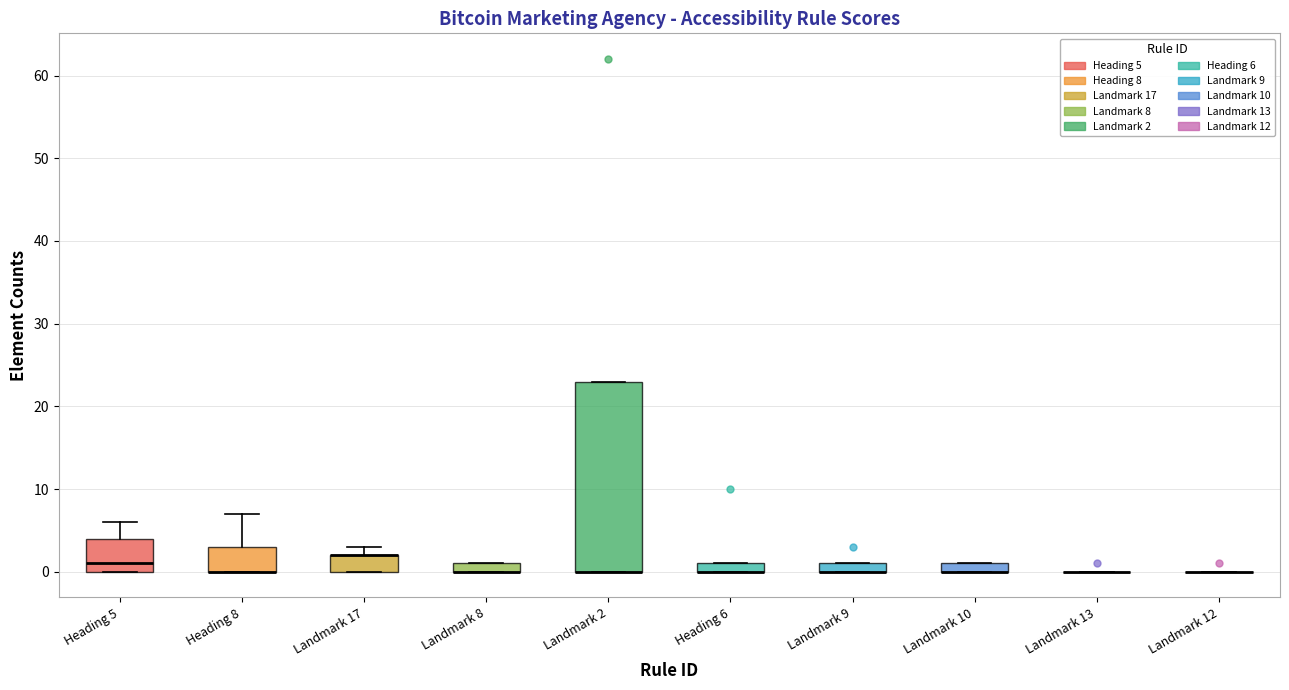

Comparing the boxes themselves (not the whiskers), which one is the tallest?

Landmark 2